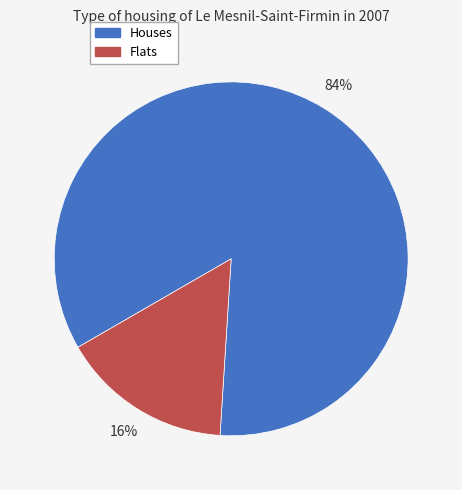

To the nearest percent, what is the average slice percentage?

50%